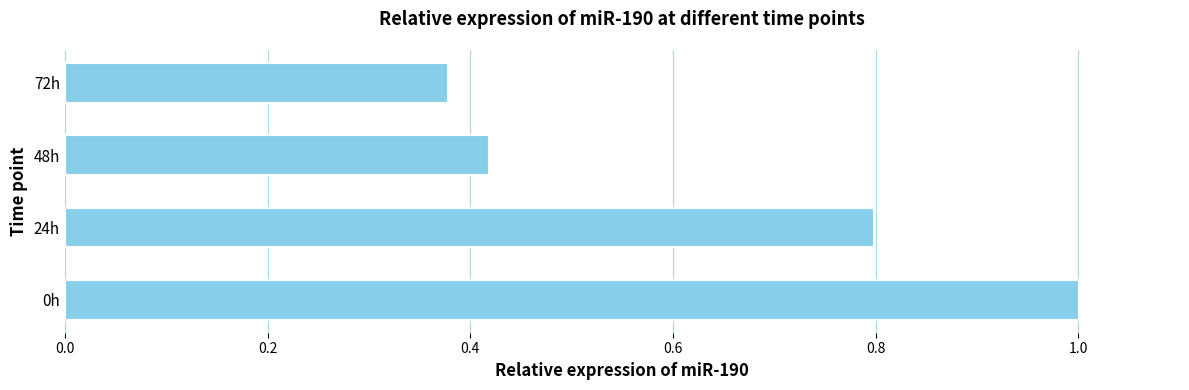

At which category does the chart reach its minimum across all series?

72h